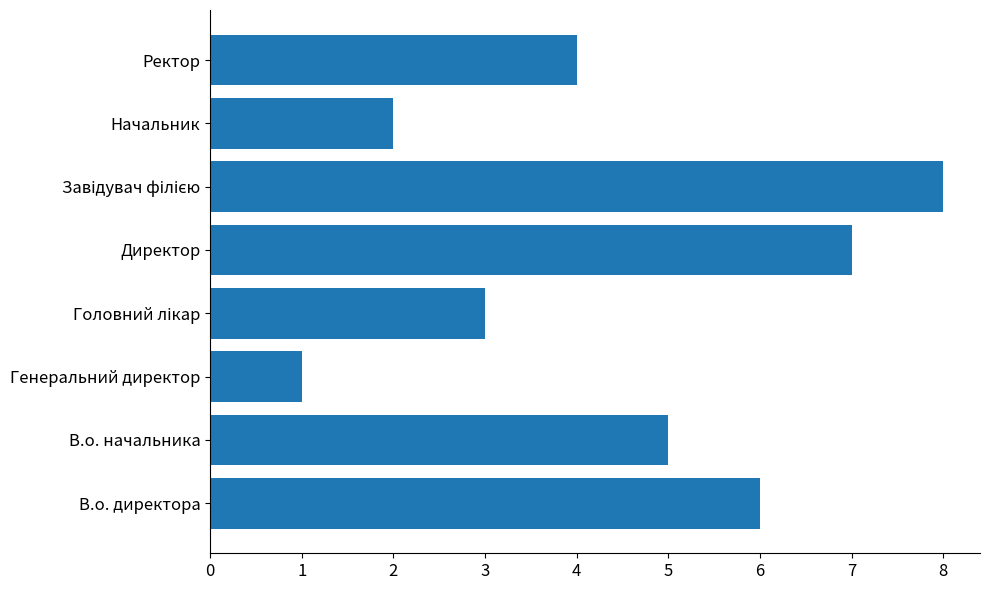

What is the difference between the second highest and minimum values?

6